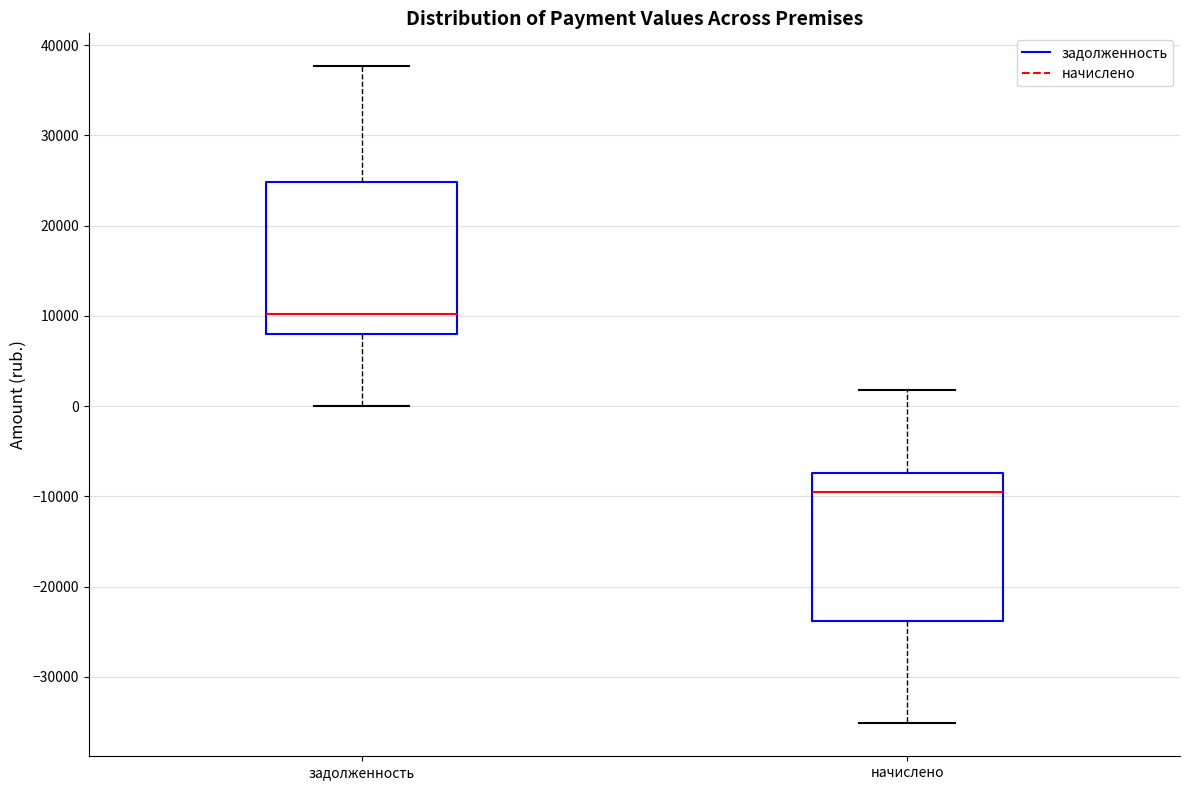

Reading left to right, transcribe this box plot: for each box, give where its median line is, the range the box spans, and where its two whiskers end, as read against the y-axis. The values are not printed on the chart, so give them approximately, as read against the axis.

задолженность: median 10000, box 8000 to 25000, whiskers 0 to 38000
начислено: median -10000, box -24000 to -7000, whiskers -35000 to 2000